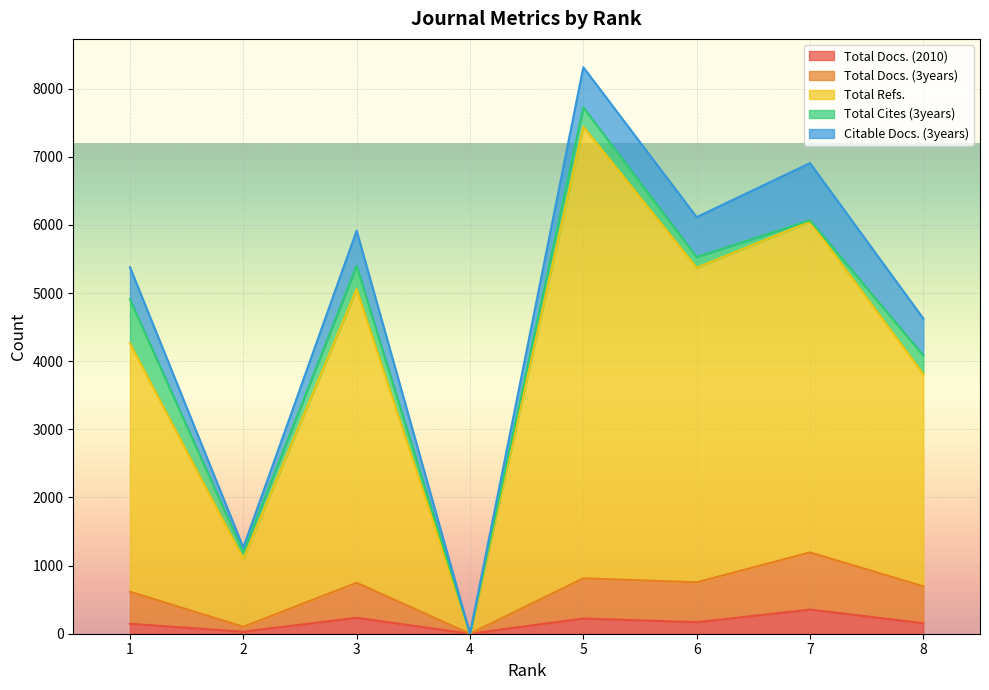

At which label does Total Refs. reach its peak?

5